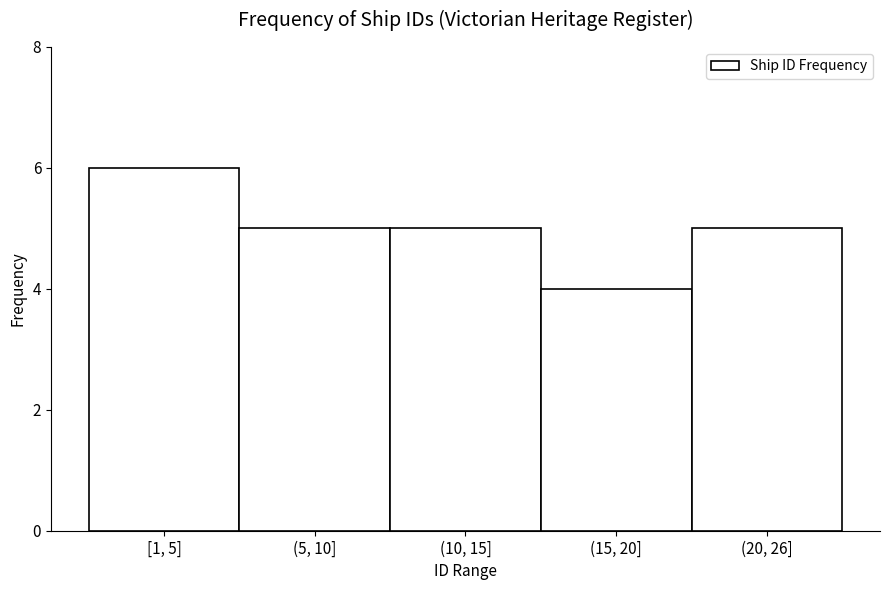

Reading left to right, list all the values displayed in this chart.

6	5	5	4	5